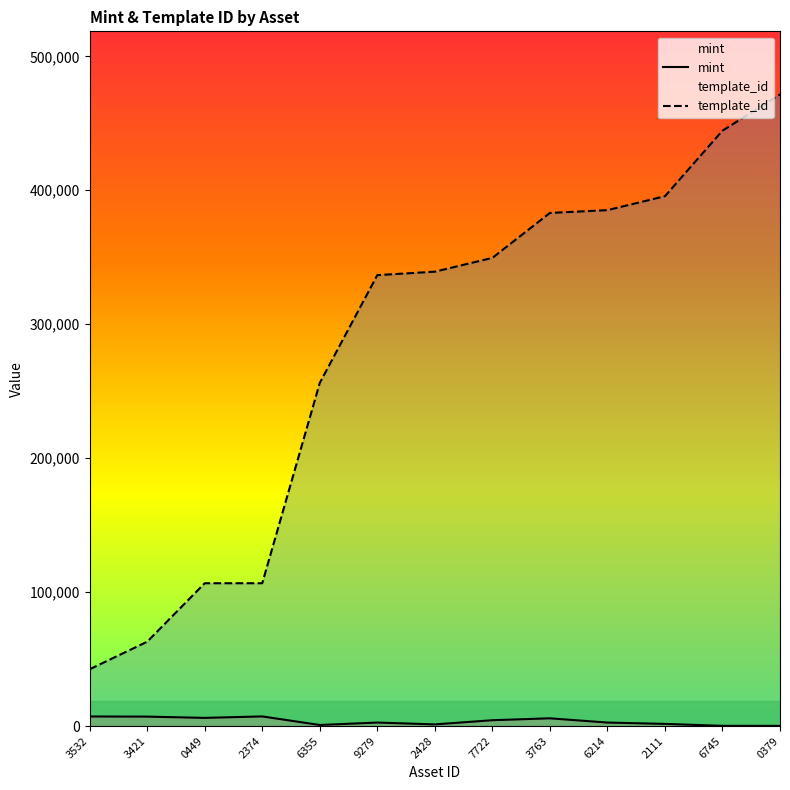

True or false: template_id and mint intersect in this chart.

False